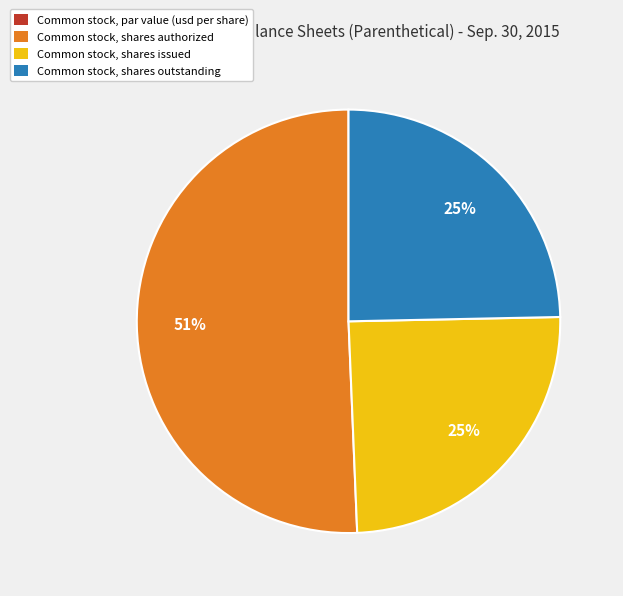

What is the largest slice in the pie chart?

Common stock, shares authorized